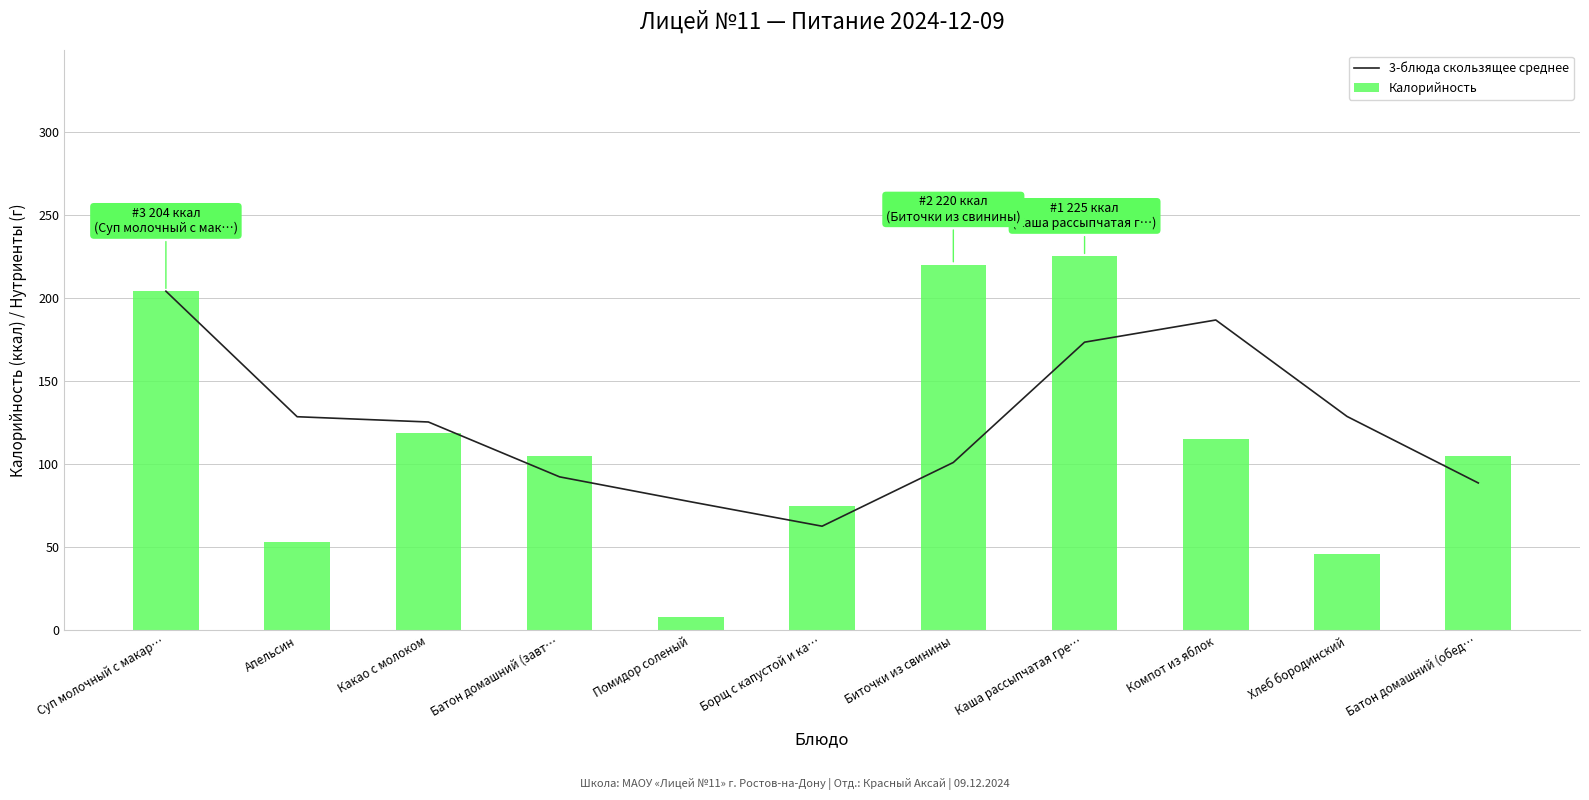

The 3-блюда скользящее среднее series shows 157.5 at Биточки из свинины. True or false?

False